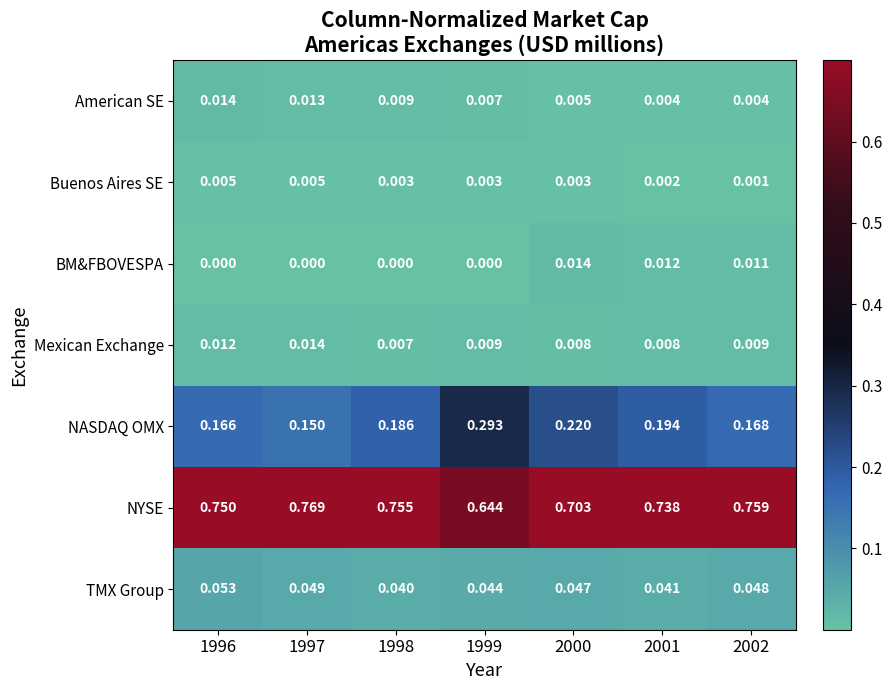

At 2001, list the series in order from largest to smallest.

NYSE, NASDAQ OMX, TMX Group, BM&FBOVESPA, Mexican Exchange, American SE, Buenos Aires SE